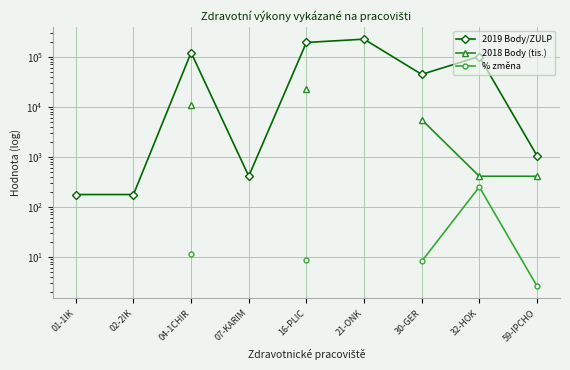

What is the label of the 2nd point from the left?

02-2IK